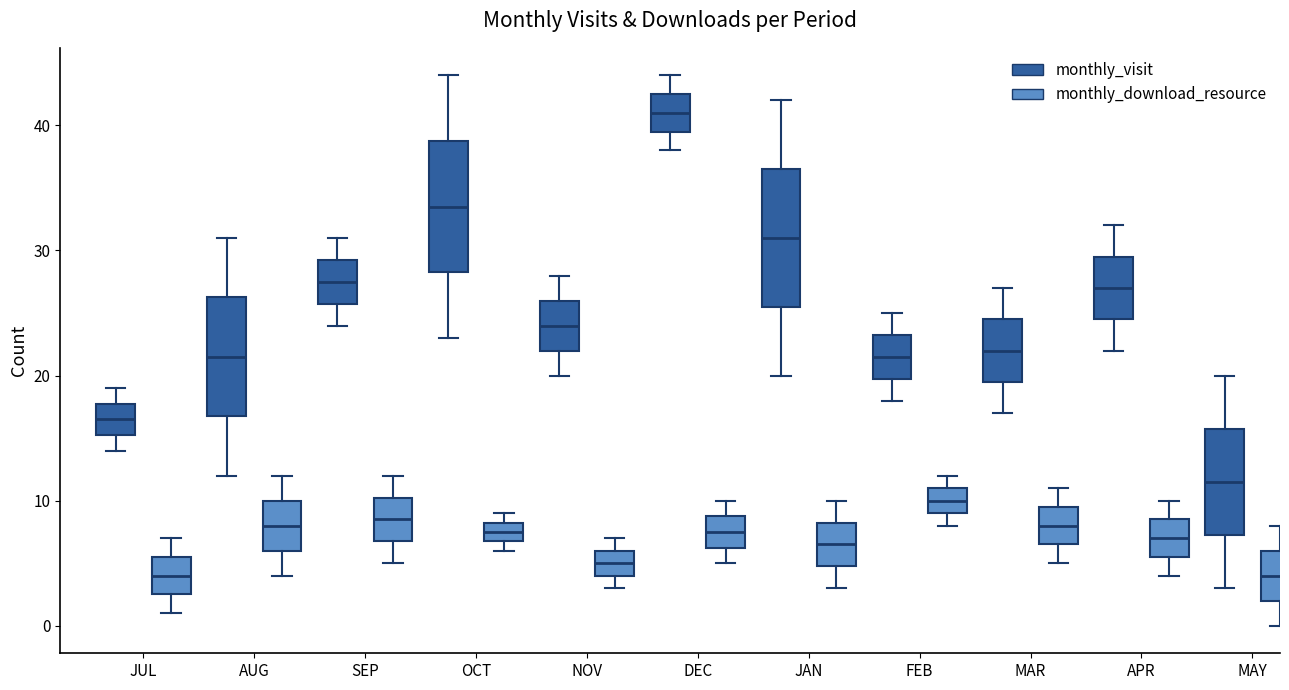

Reading left to right, transcribe this box plot: for each box, give where its median line is, the range the box spans, and where its two whiskers end, as read against the y-axis. The values are not printed on the chart, so give them approximately, as read against the axis.

JUL (monthly_visit): median 17, box 15 to 18, whiskers 14 to 19
JUL (monthly_download_resource): median 4, box 3 to 6, whiskers 1 to 7
AUG (monthly_visit): median 22, box 17 to 26, whiskers 12 to 31
AUG (monthly_download_resource): median 8, box 6 to 10, whiskers 4 to 12
SEP (monthly_visit): median 28, box 26 to 29, whiskers 24 to 31
SEP (monthly_download_resource): median 9, box 7 to 10, whiskers 5 to 12
OCT (monthly_visit): median 34, box 28 to 39, whiskers 23 to 44
OCT (monthly_download_resource): median 8 (inside the box), box 7 to 8, whiskers 6 to 9
NOV (monthly_visit): median 24, box 22 to 26, whiskers 20 to 28
NOV (monthly_download_resource): median 5, box 4 to 6, whiskers 3 to 7
DEC (monthly_visit): median 41, box 40 to 43, whiskers 38 to 44
DEC (monthly_download_resource): median 8, box 6 to 9, whiskers 5 to 10
JAN (monthly_visit): median 31, box 26 to 37, whiskers 20 to 42
JAN (monthly_download_resource): median 7, box 5 to 8, whiskers 3 to 10
FEB (monthly_visit): median 22, box 20 to 23, whiskers 18 to 25
FEB (monthly_download_resource): median 10, box 9 to 11, whiskers 8 to 12
MAR (monthly_visit): median 22, box 20 to 25, whiskers 17 to 27
MAR (monthly_download_resource): median 8, box 7 to 10, whiskers 5 to 11
APR (monthly_visit): median 27, box 25 to 30, whiskers 22 to 32
APR (monthly_download_resource): median 7, box 6 to 9, whiskers 4 to 10
MAY (monthly_visit): median 12, box 7 to 16, whiskers 3 to 20
MAY (monthly_download_resource): median 4, box 2 to 6, whiskers 0 to 8